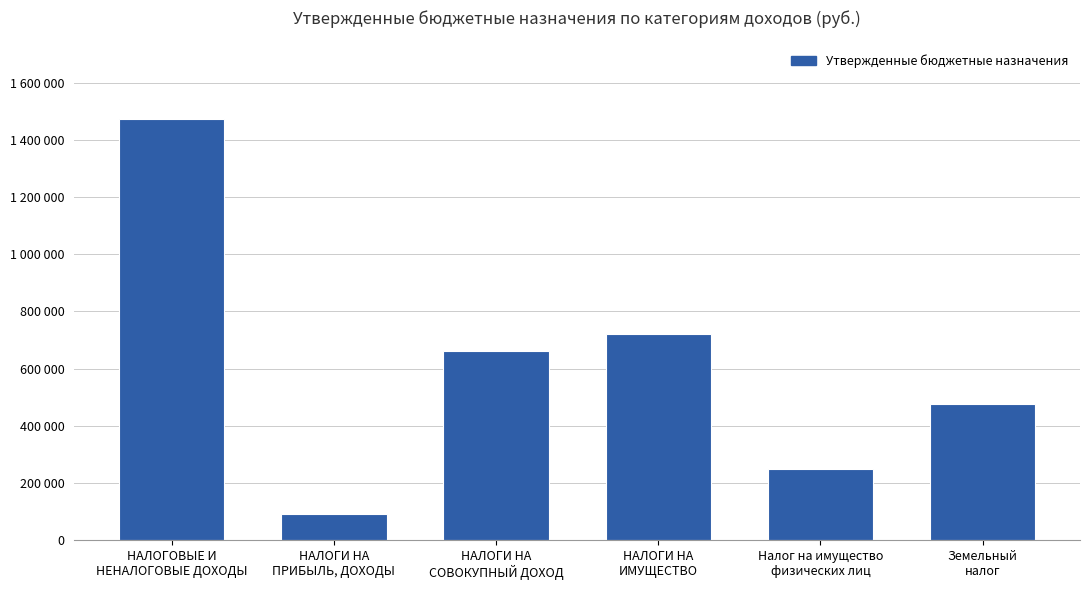

What is the value of the 6th bar from the left?

475000